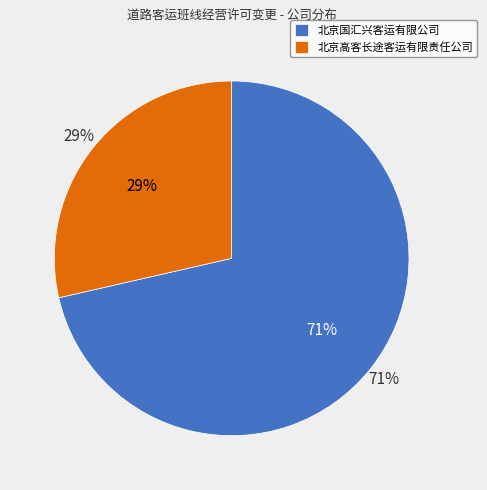

What percentage do 北京高客长途客运有限责任公司 and 北京国汇兴客运有限公司 together represent?

100.0%